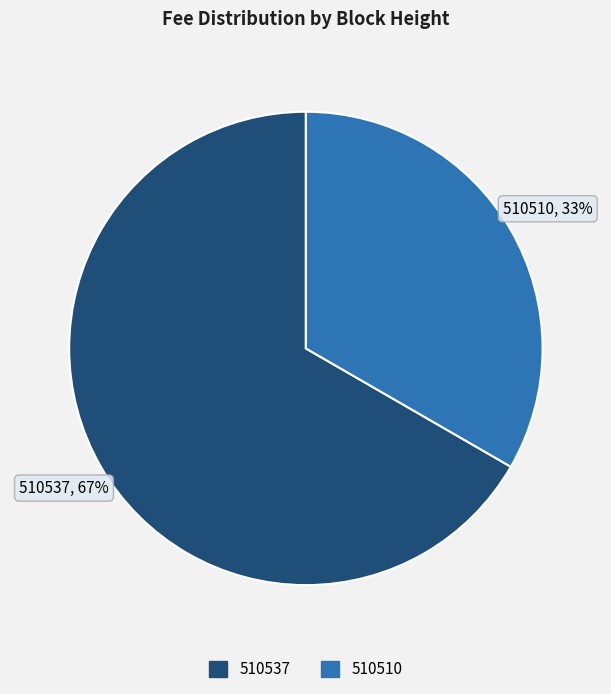

Approximately how many times larger is the value at 510510 compared to 510537?

0.5